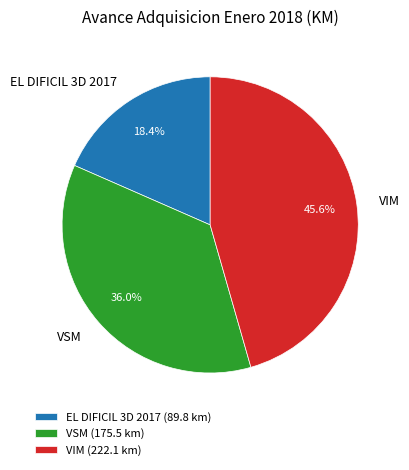

What is the total percentage of EL DIFICIL 3D 2017 and VSM?

54.4%